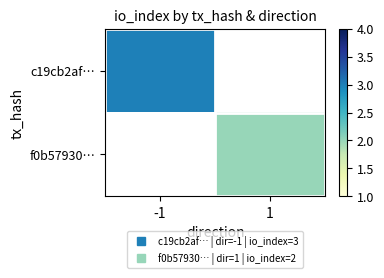

Is it true that c19cb2af… equals 3.0 at -1?

True